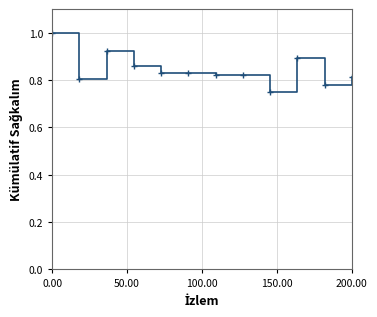

How many distinct data groups are displayed?

1